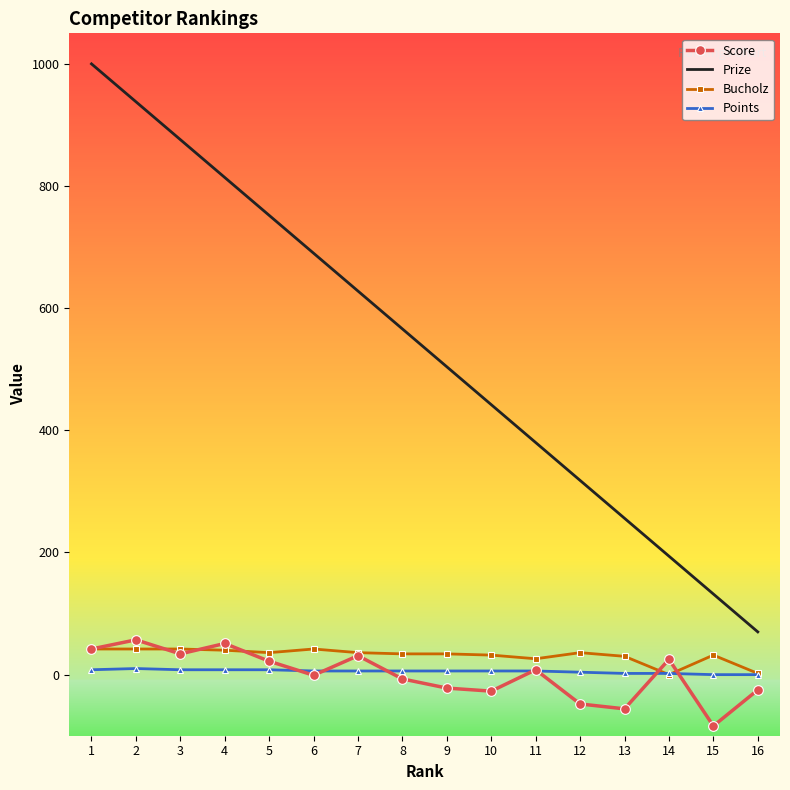

Between 4 and 7, which series saw the biggest shift?

Prize